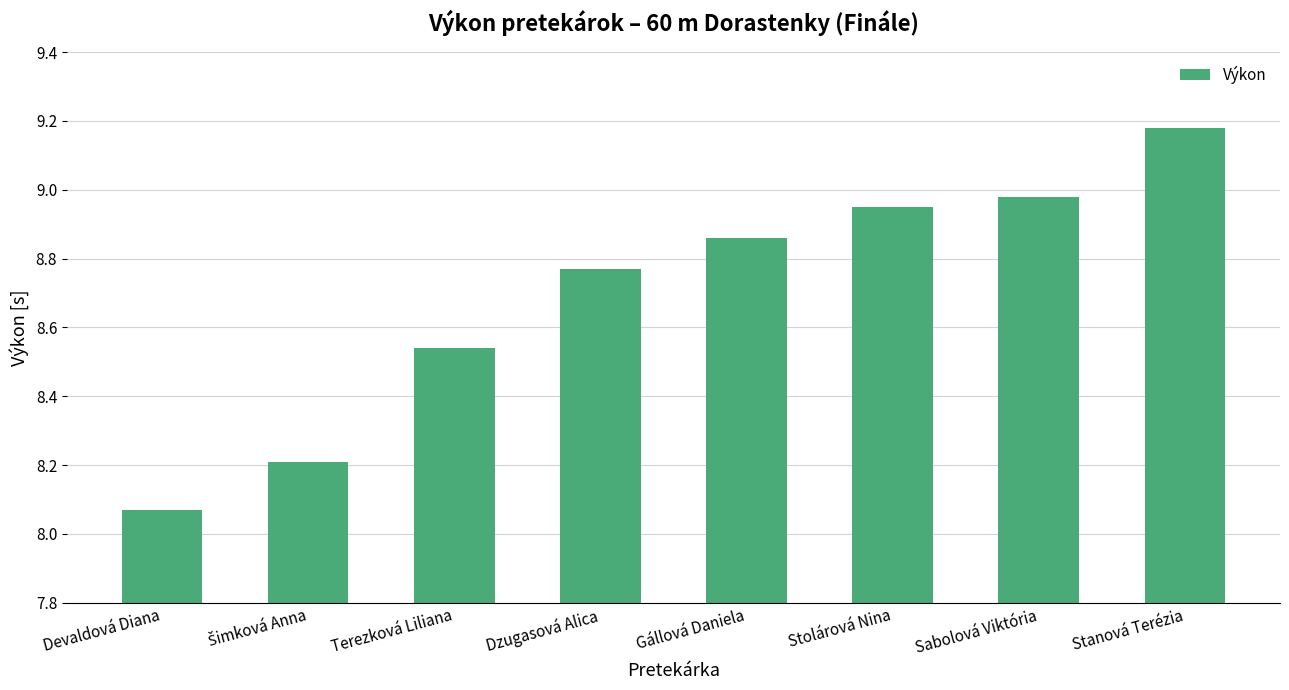

Does the chart contain stacked bars?

No